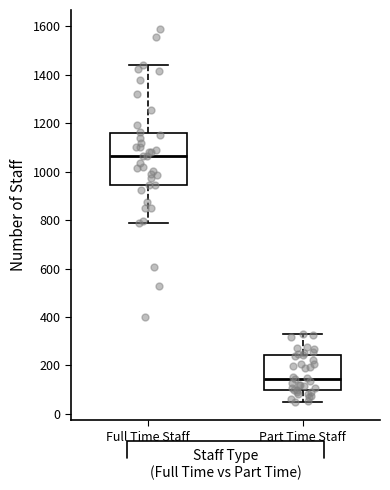

Which box is the tallest, from its lower edge to its upper edge?

Full Time Staff